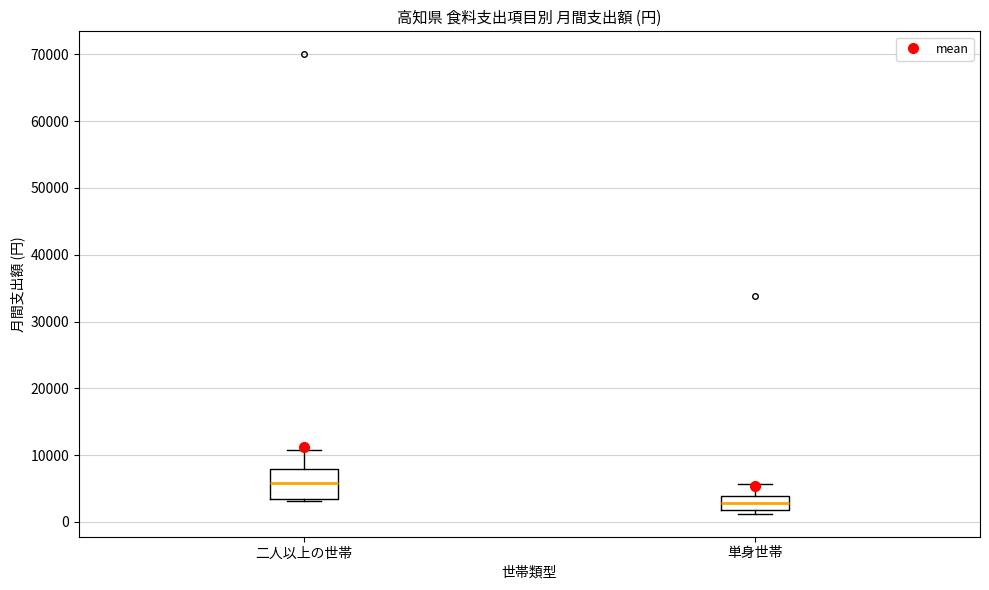

Where does the median line of the box for 単身世帯 sit on the y-axis? The values are not printed on the chart, so give them approximately, as read against the axis.

3000